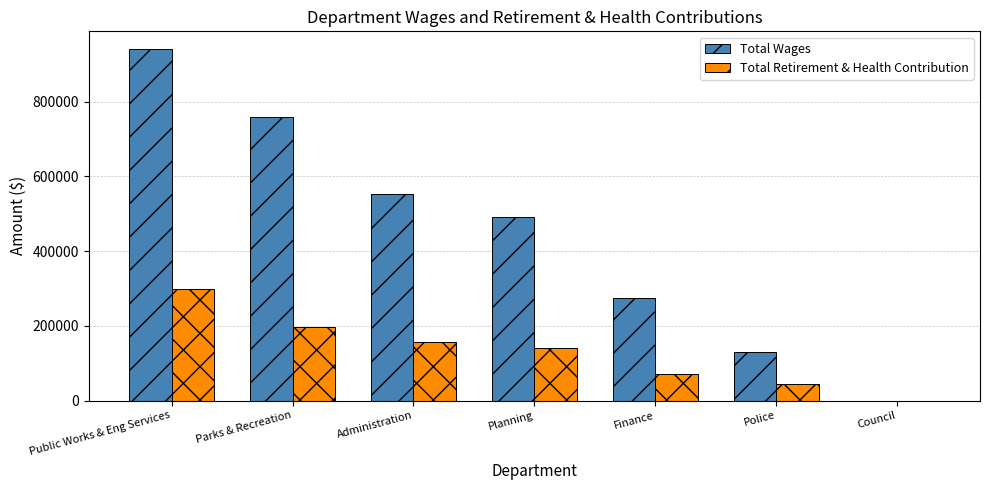

Which series has the largest total across all categories?

Total Wages